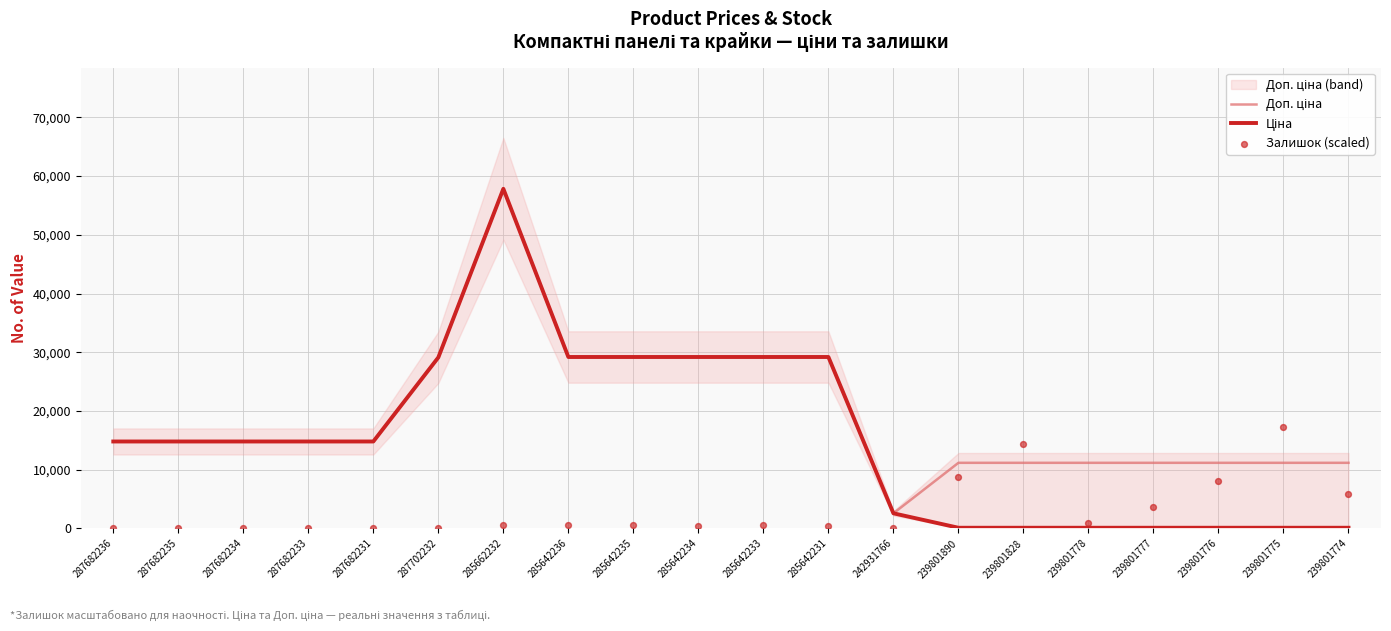

What are all the series names shown in the legend?

Доп. ціна, Ціна, Залишок (scaled)